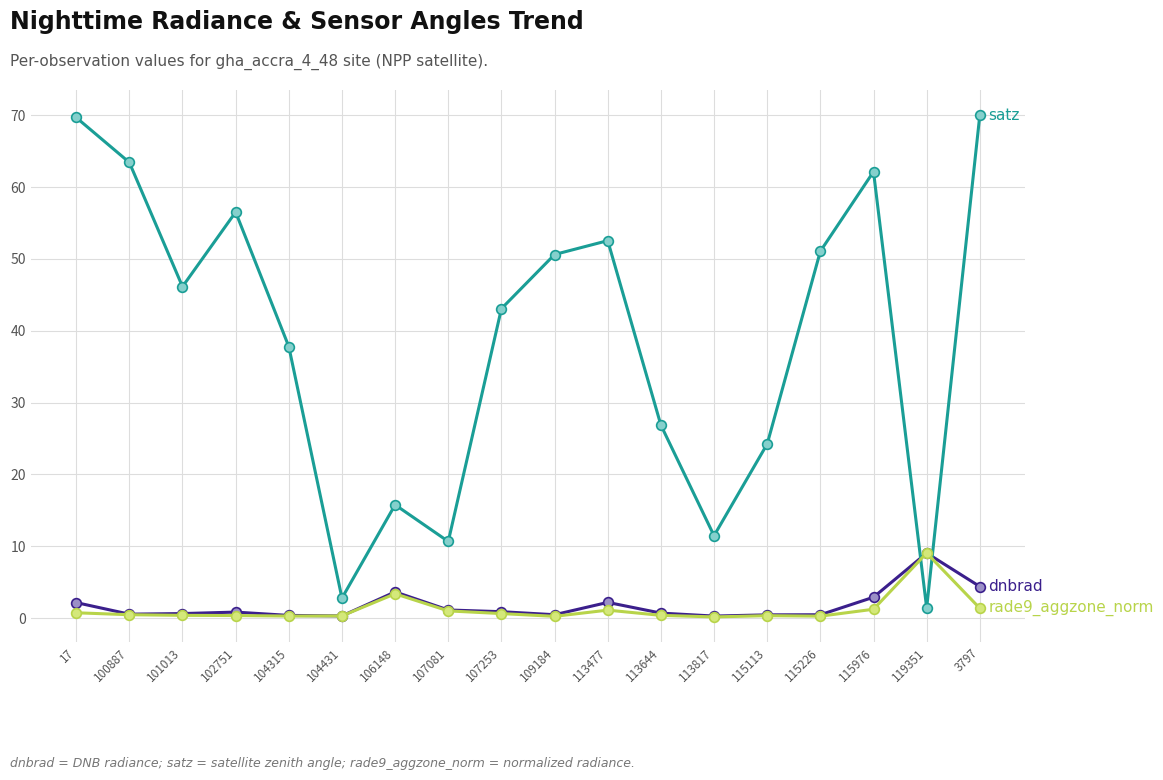

What is the label of the 13th point from the right?

104431